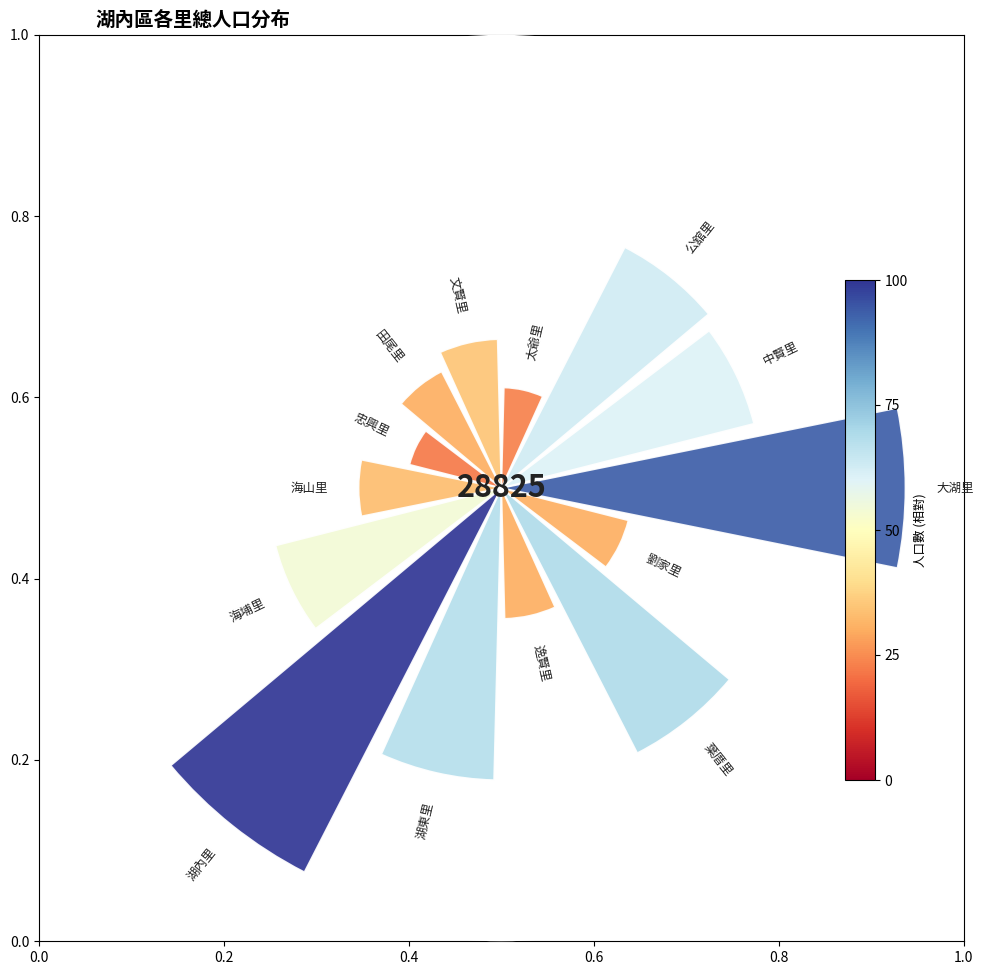

What is the largest slice in the pie chart?

湖內里